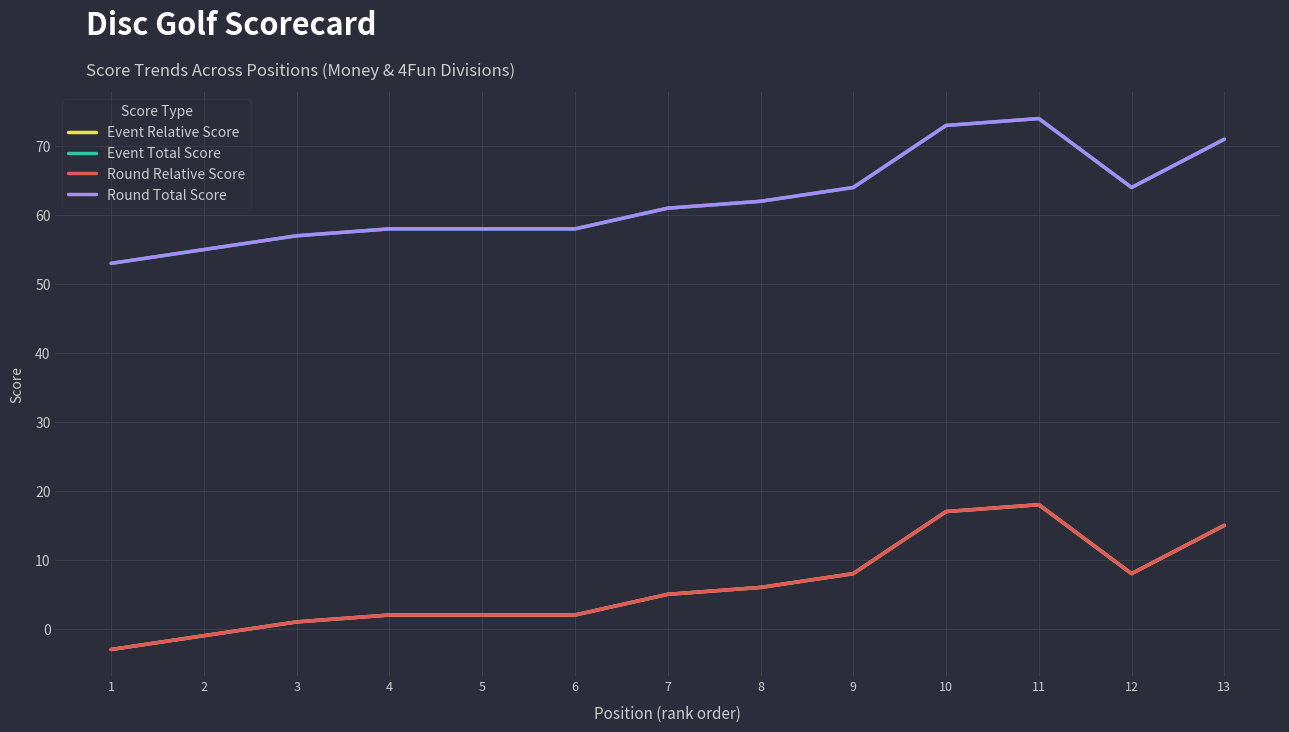

What is the maximum value shown in the chart?

74